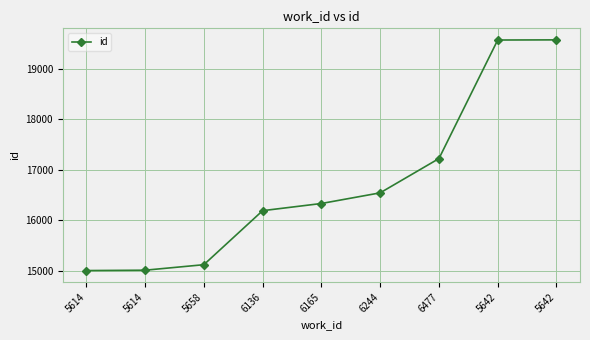

What is the label of the 7th point from the right?

5658